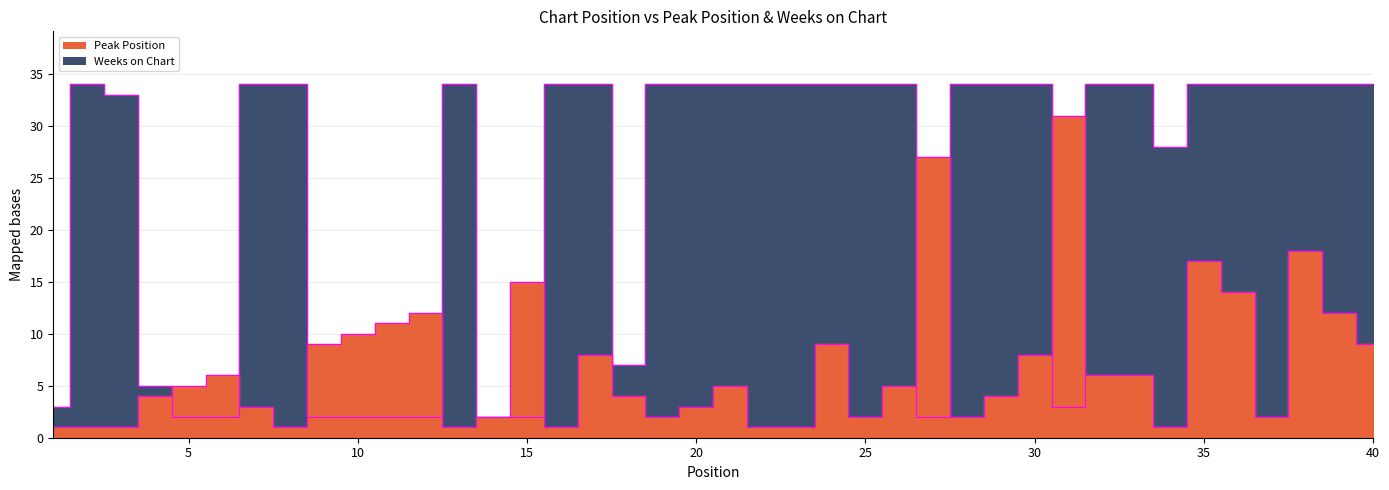

What is the difference between the maximum and minimum values in the Peak Position series?

30